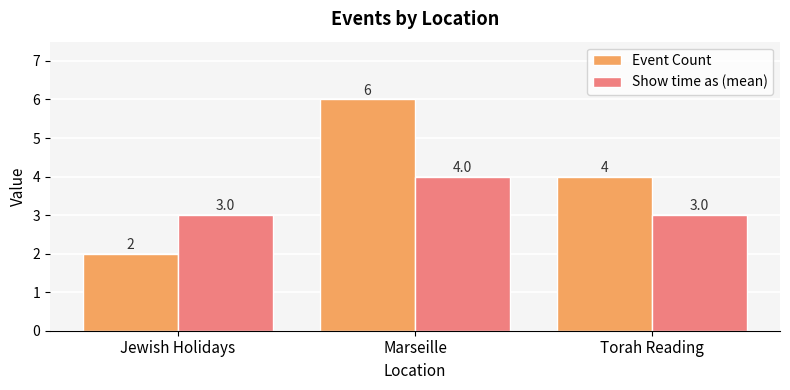

What is the sum of all Event Count values?

12